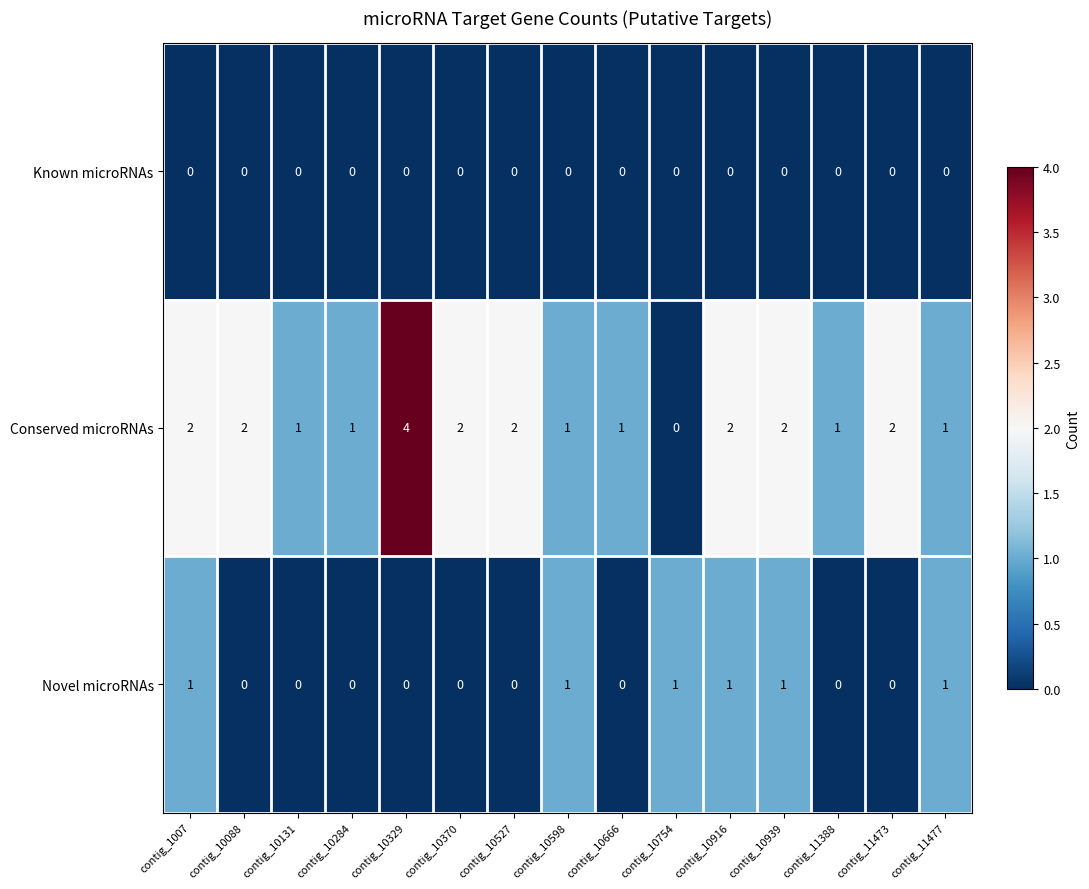

Which series changed the most between contig_10088 and contig_10939?

Novel microRNAs